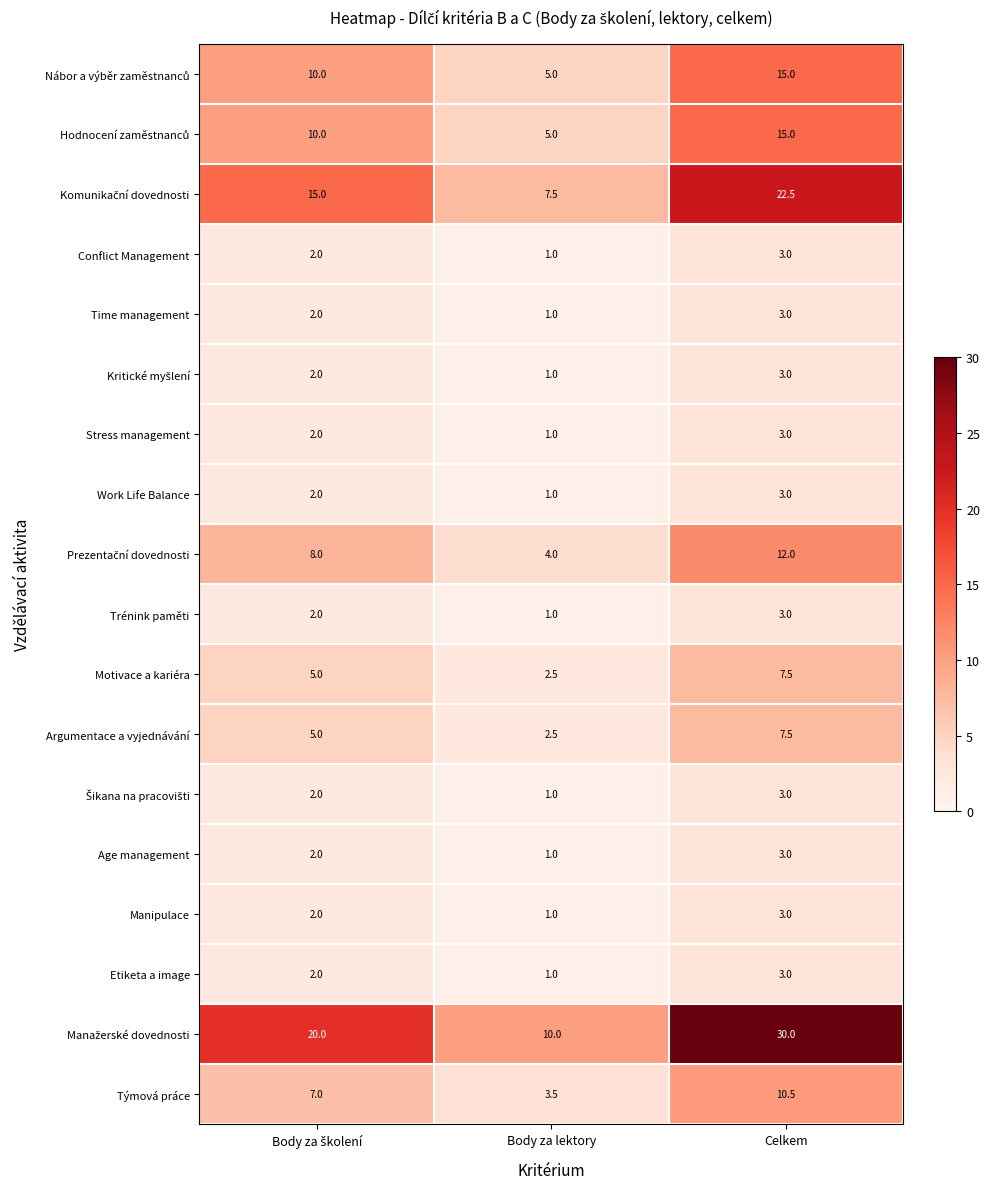

What is the greatest value displayed?

30.0